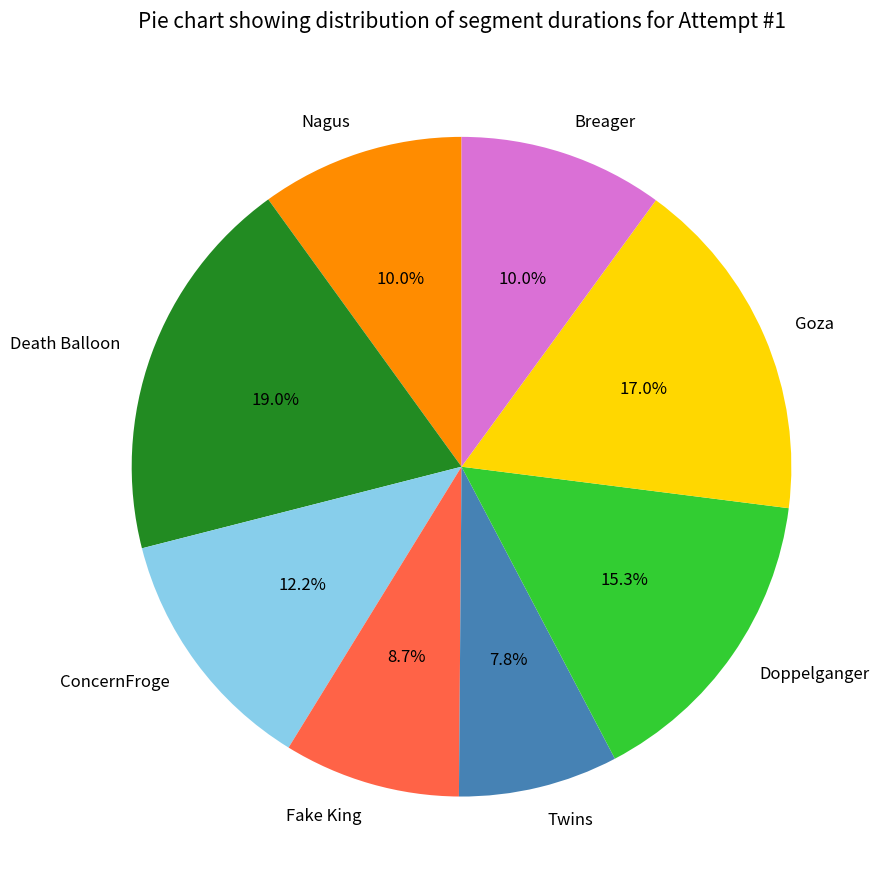

Which has a higher value, Death Balloon or Doppelganger?

Death Balloon